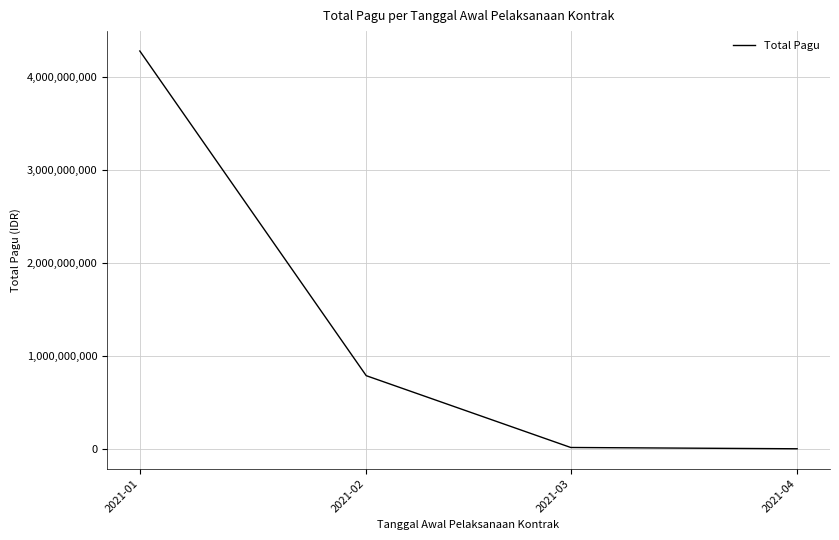

What is the sum of all values?

5080657413